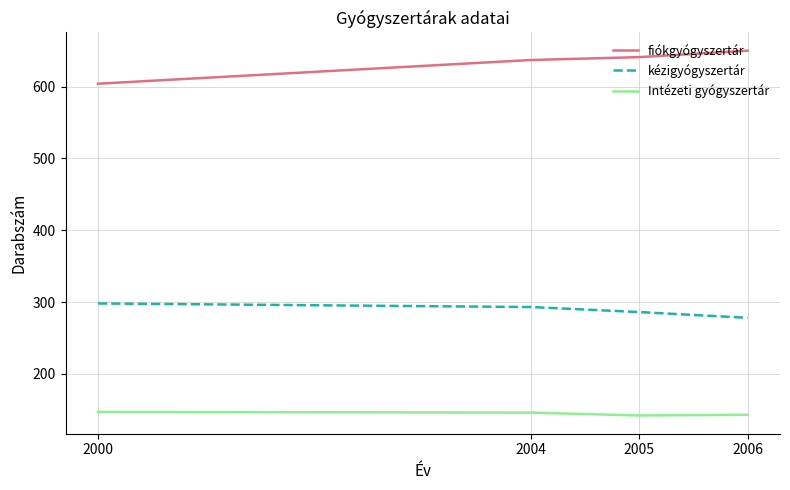

In Intézeti gyógyszertár, how many points are lower than both neighbors (excluding endpoints)?

1